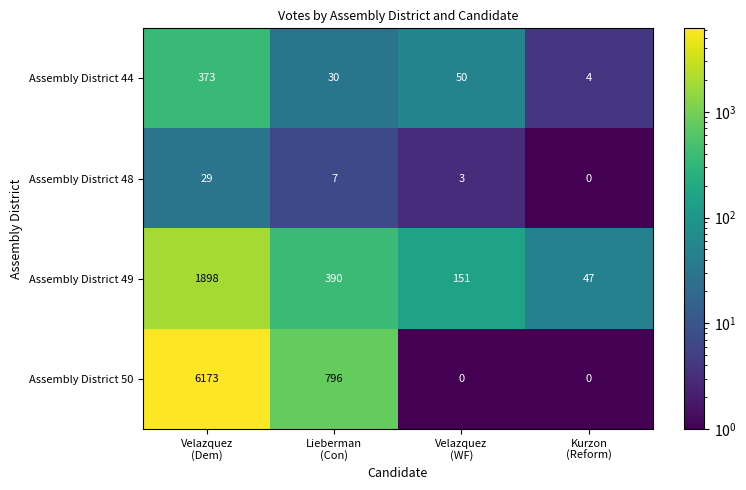

What is the spread (max minus min) of values at Velazquez
(Dem)?

6144